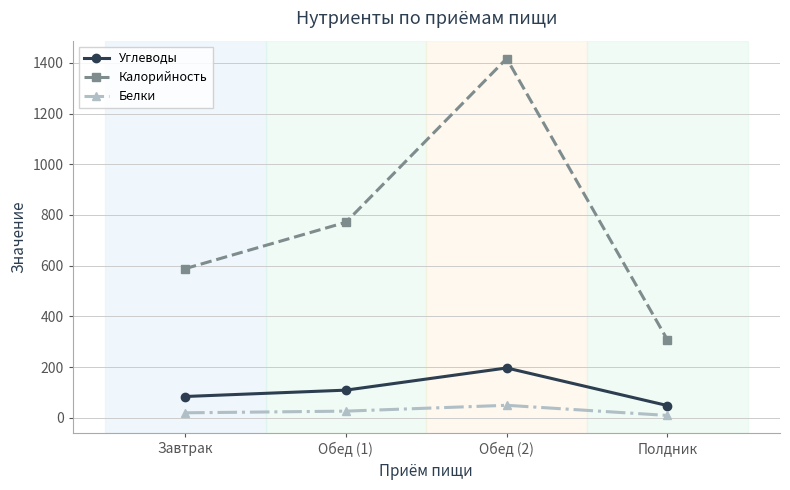

Rank the series by their maximum value, from highest to lowest.

Калорийность, Углеводы, Белки